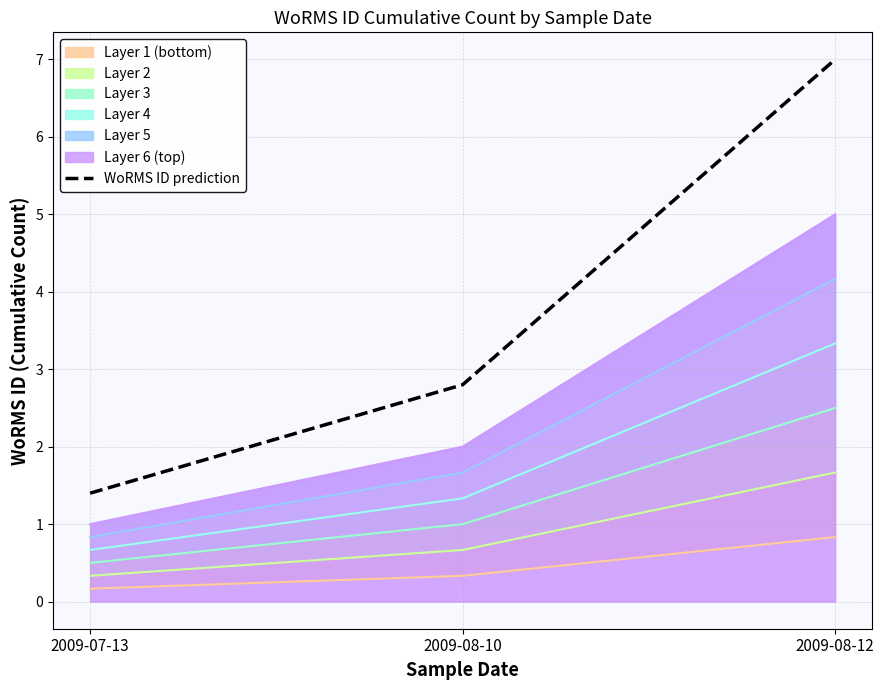

How many lines are shown in the chart?

1